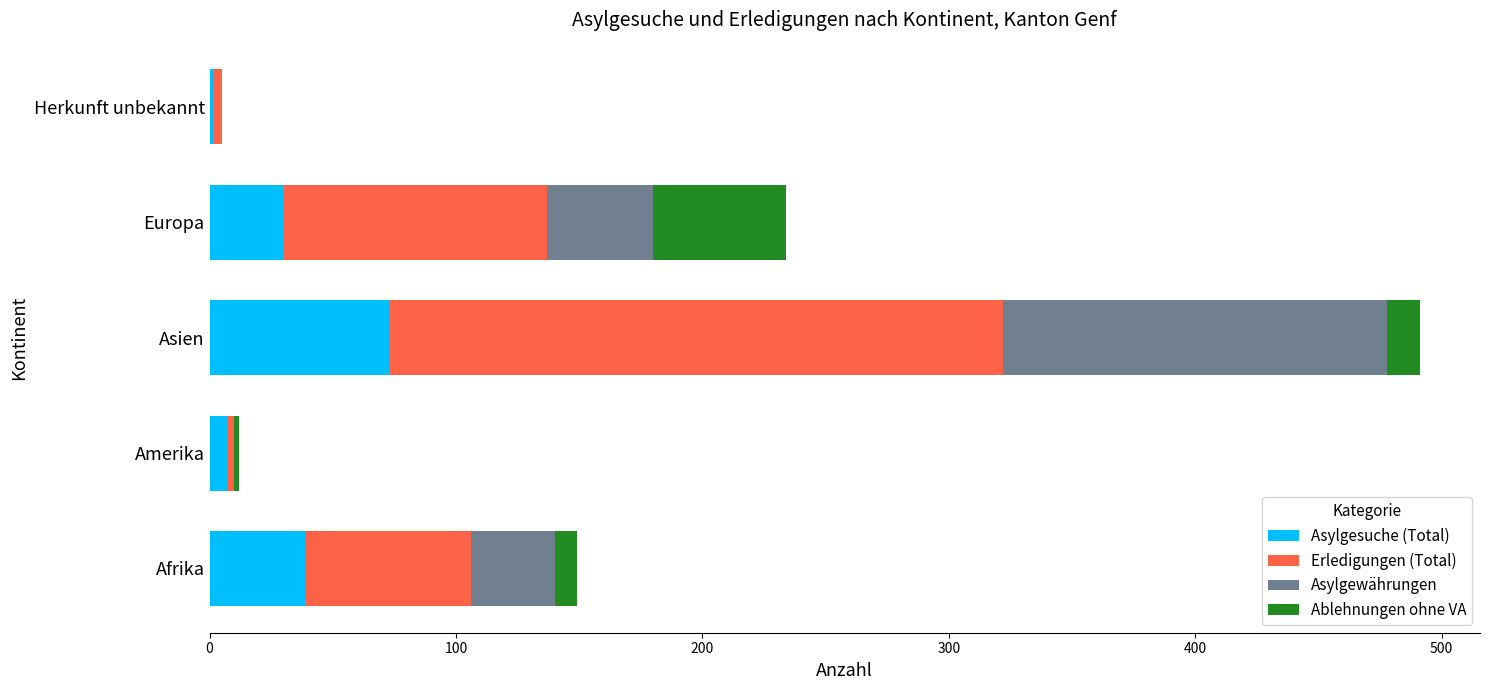

What is the total value across all series at Asien?

491